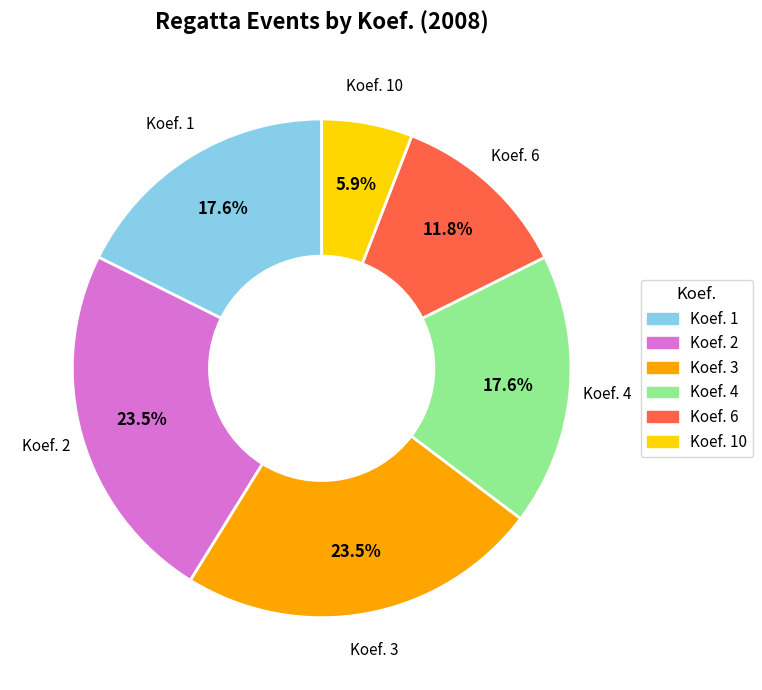

Which slice is the smallest?

Koef. 10